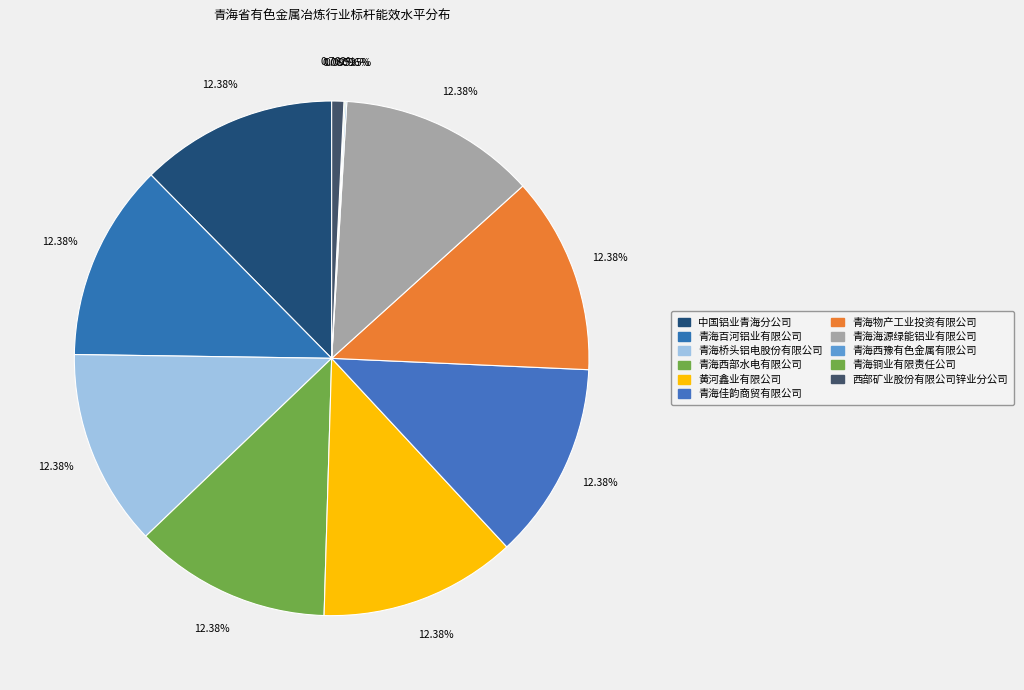

To the nearest percent, what is the difference between the 中国铝业青海分公司 and 青海西豫有色金属有限公司 slice percentages?

12%